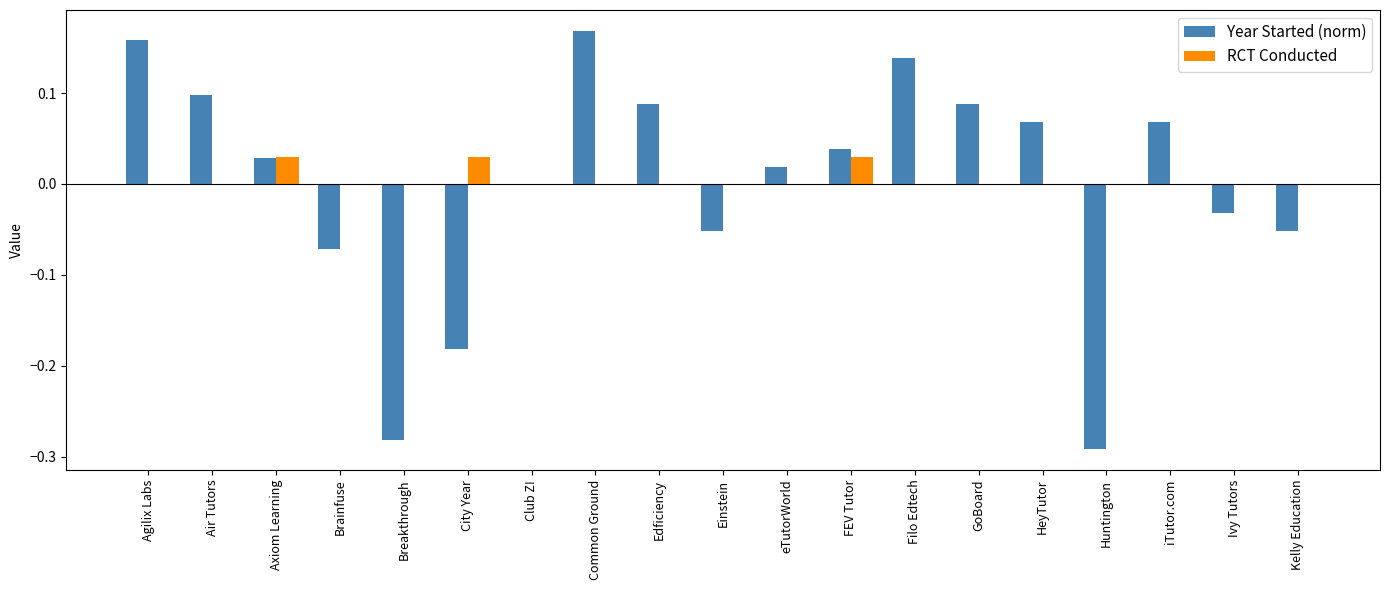

Is the value of Year Started (norm) at FEV Tutor greater than the value of RCT Conducted at Kelly Education?

Yes